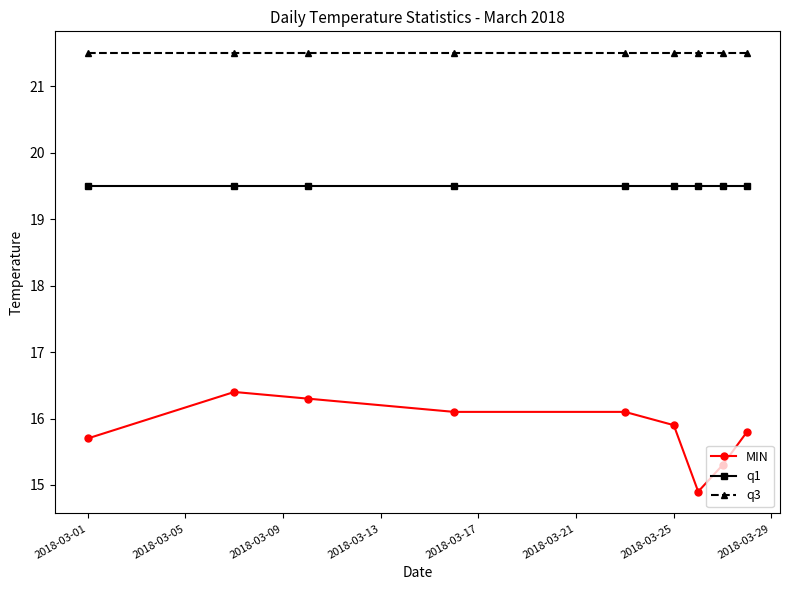

True or false: q3 and MIN cross at least once.

False